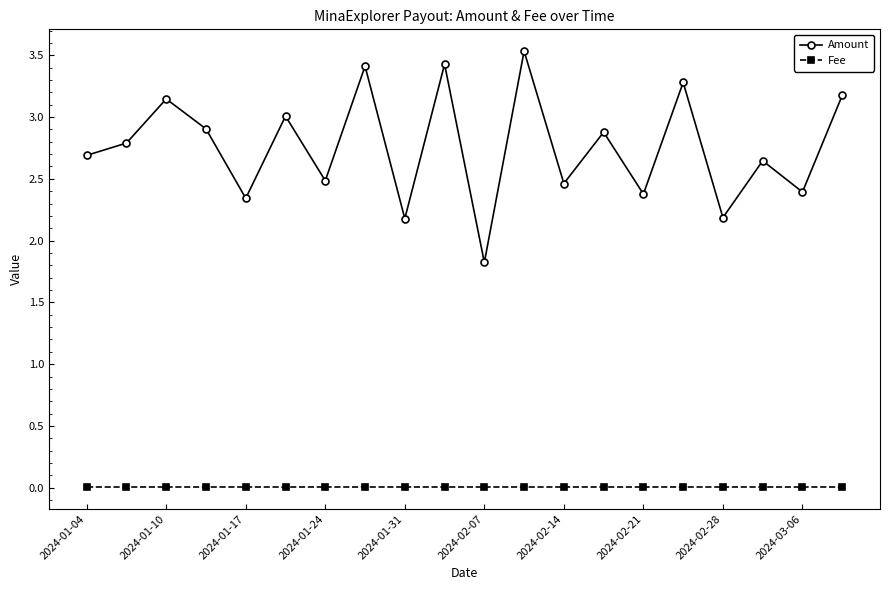

List the series in order of their overall mean, lowest first.

Fee, Amount